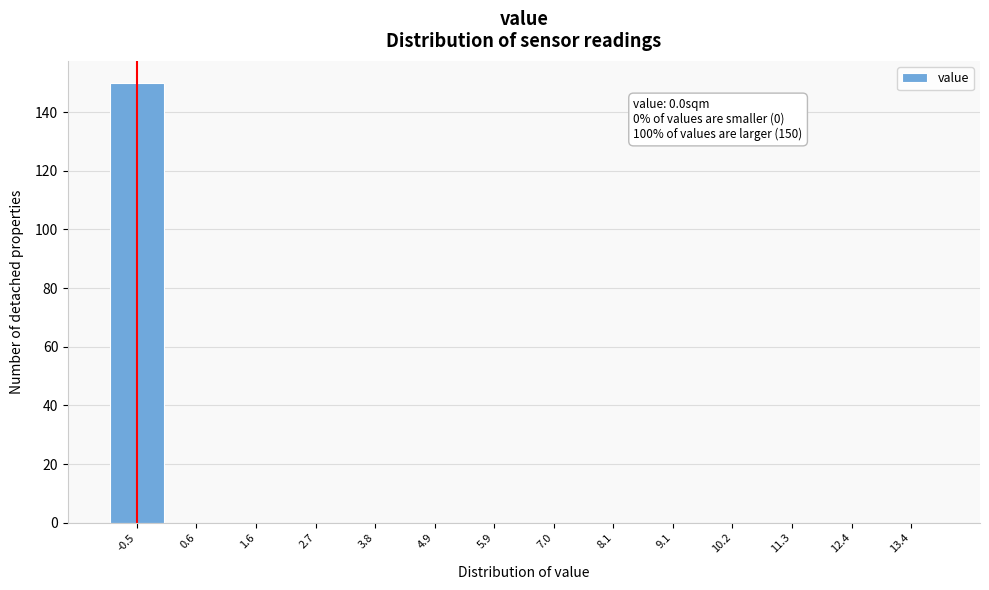

Reading right to left, what are all the values shown in this chart?

13.4=0	12.4=0	11.3=0	10.2=0	9.1=0	8.1=0	7.0=0	5.9=0	4.9=0	3.8=0	2.7=0	1.6=0	0.6=0	-0.5=150